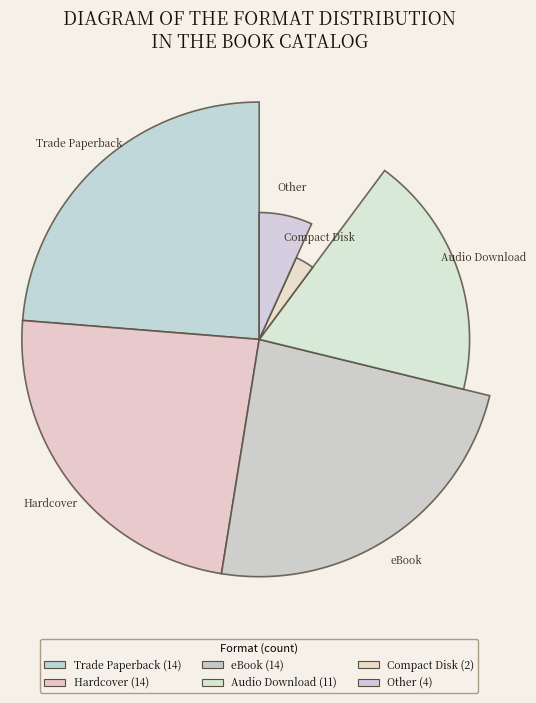

The eBook slice represents 24% of the pie. True or false?

True